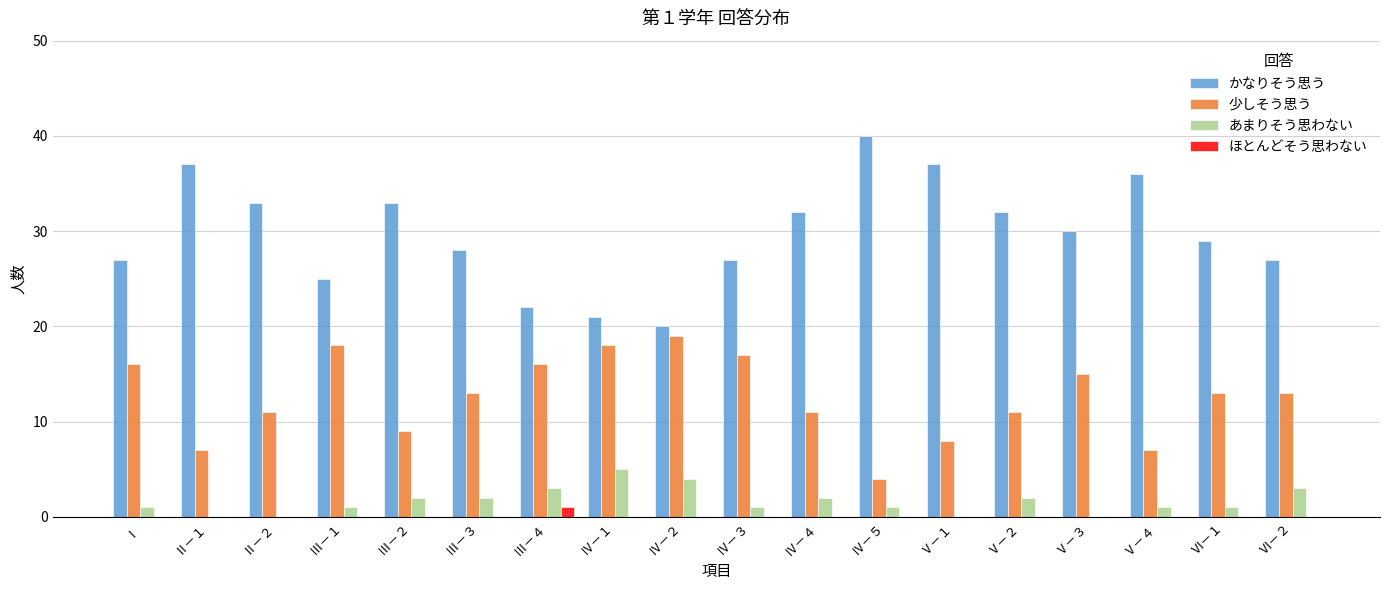

Which series changed the most between Ⅱ－２ and Ⅳ－１?

かなりそう思う